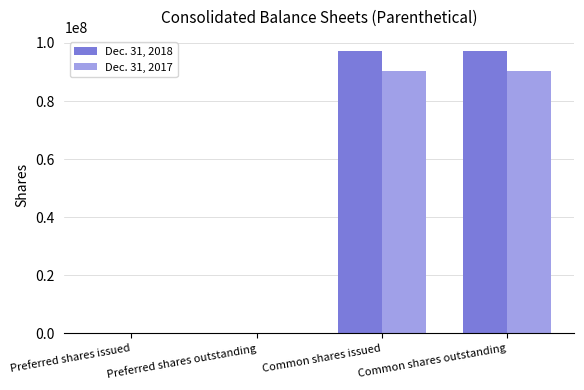

Between Preferred shares issued and Common shares issued, which series saw the biggest shift?

Dec. 31, 2018